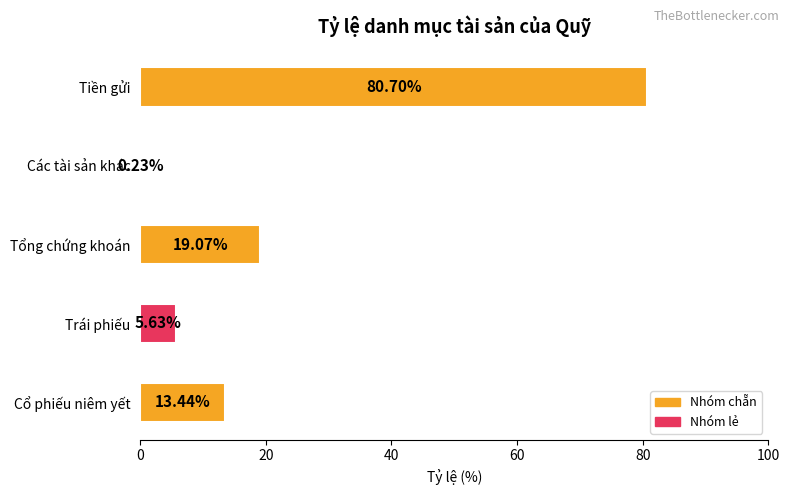

Which has a higher value, Tổng chứng khoán or Trái phiếu?

Tổng chứng khoán